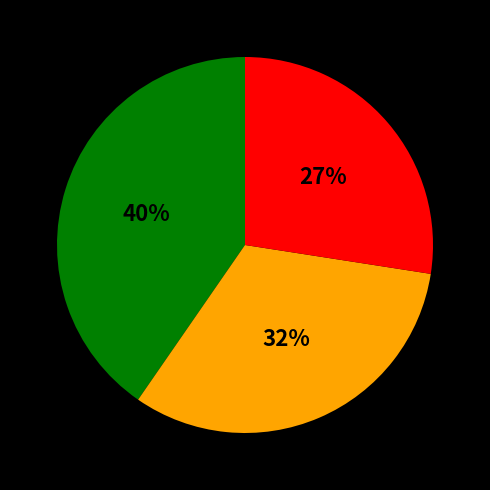

Is there a majority slice in this chart?

No